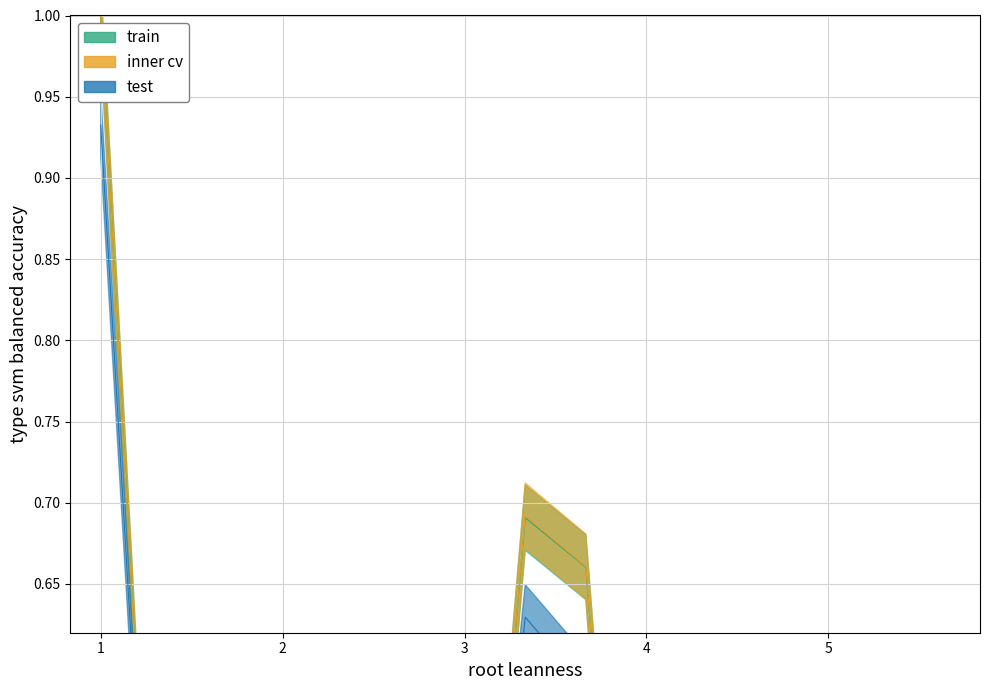

Which series ends up on top after the final intersection of train and inner cv?

inner cv